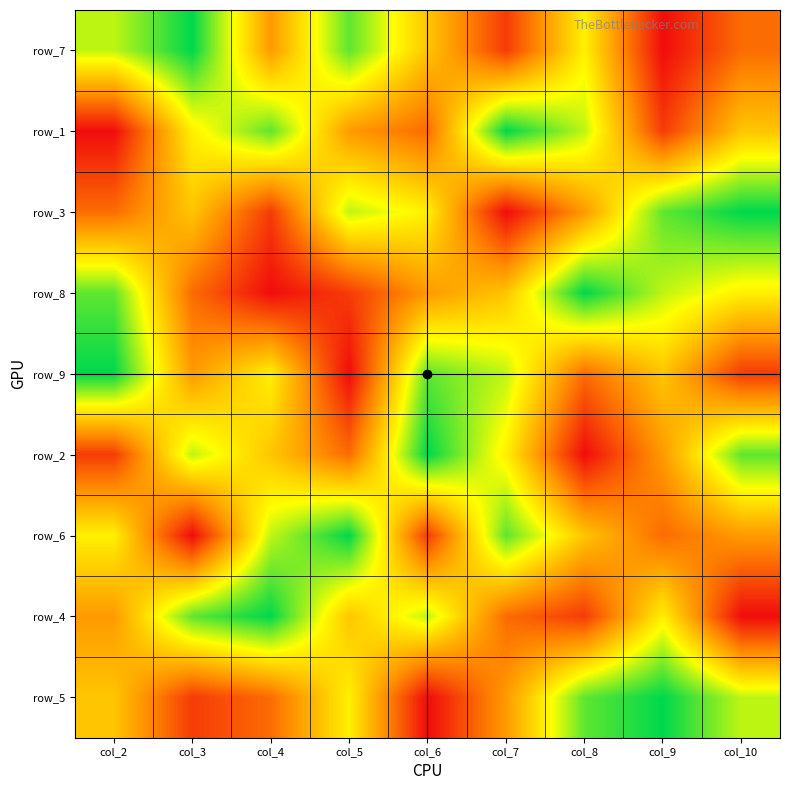

At which label does row_1 reach its peak?

col_7